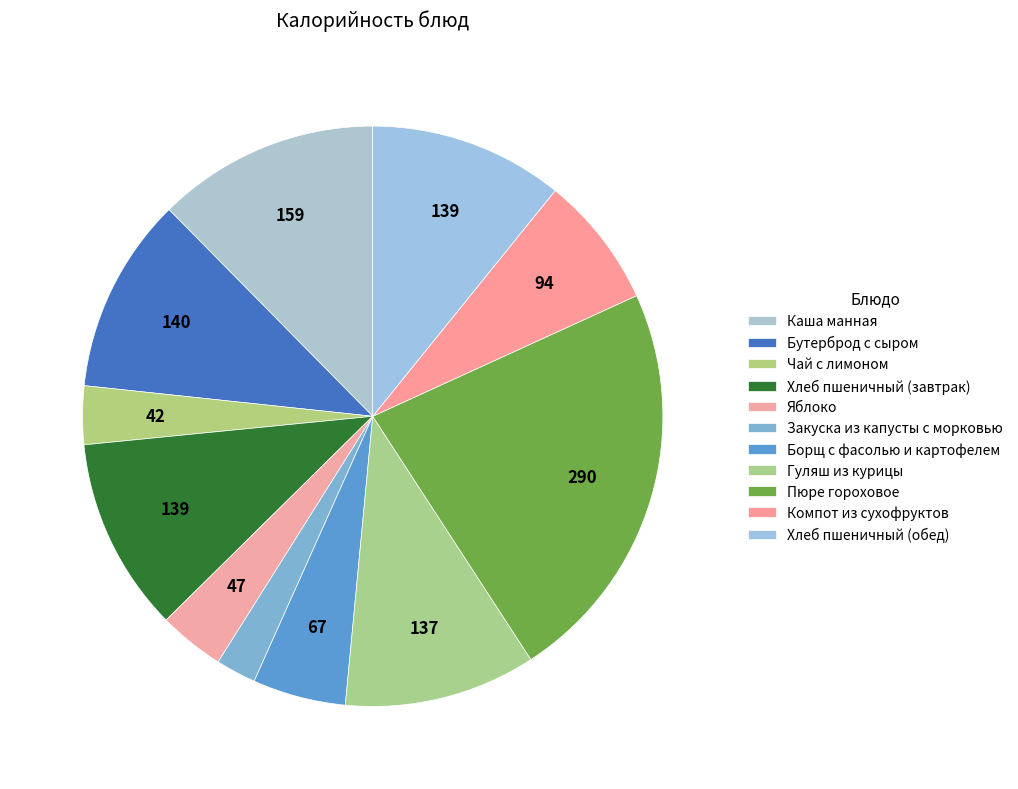

Which has a higher value, Борщ с фасолью и картофелем or Чай с лимоном?

Борщ с фасолью и картофелем